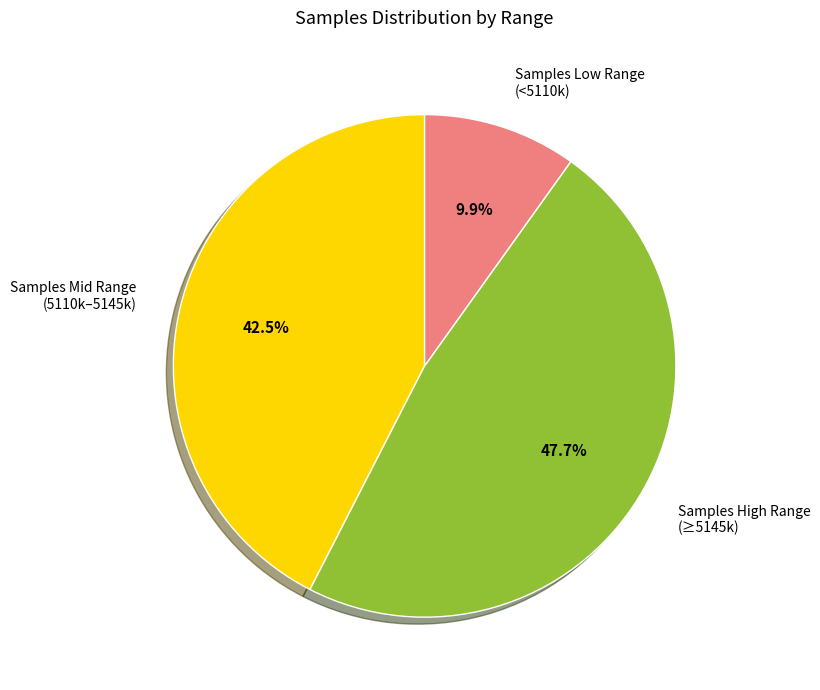

Is Samples Low Range (<5110k) the majority of the pie?

No